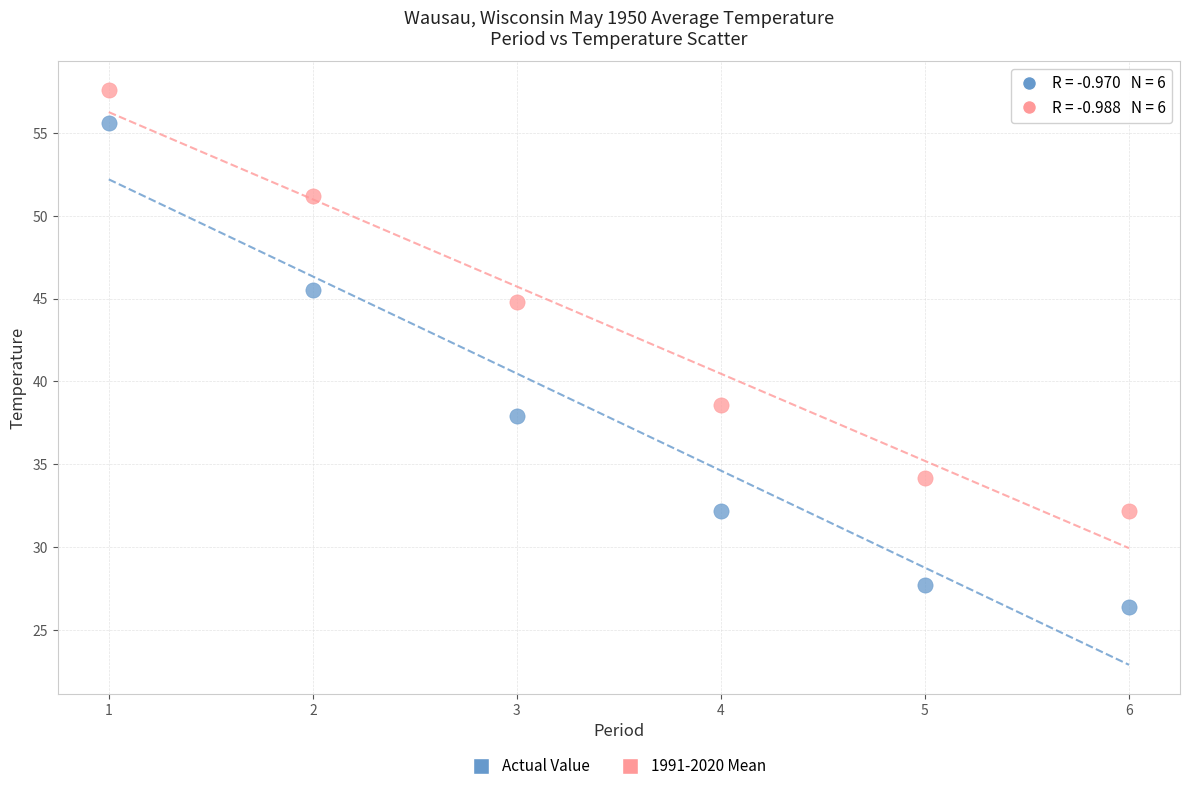

What are all the series names shown in the legend?

Actual Value, 1991-2020 Mean